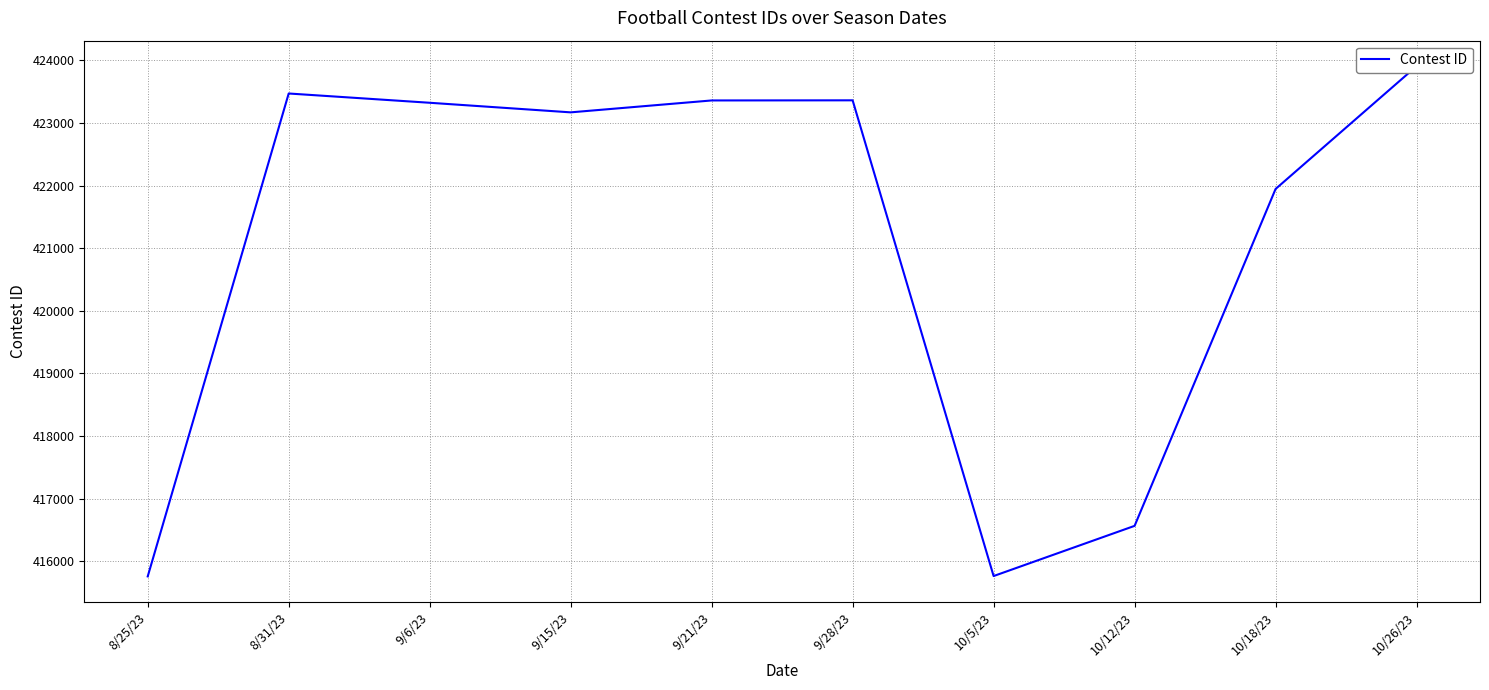

Is it true that the value at 8/31/23 is 423469?

True